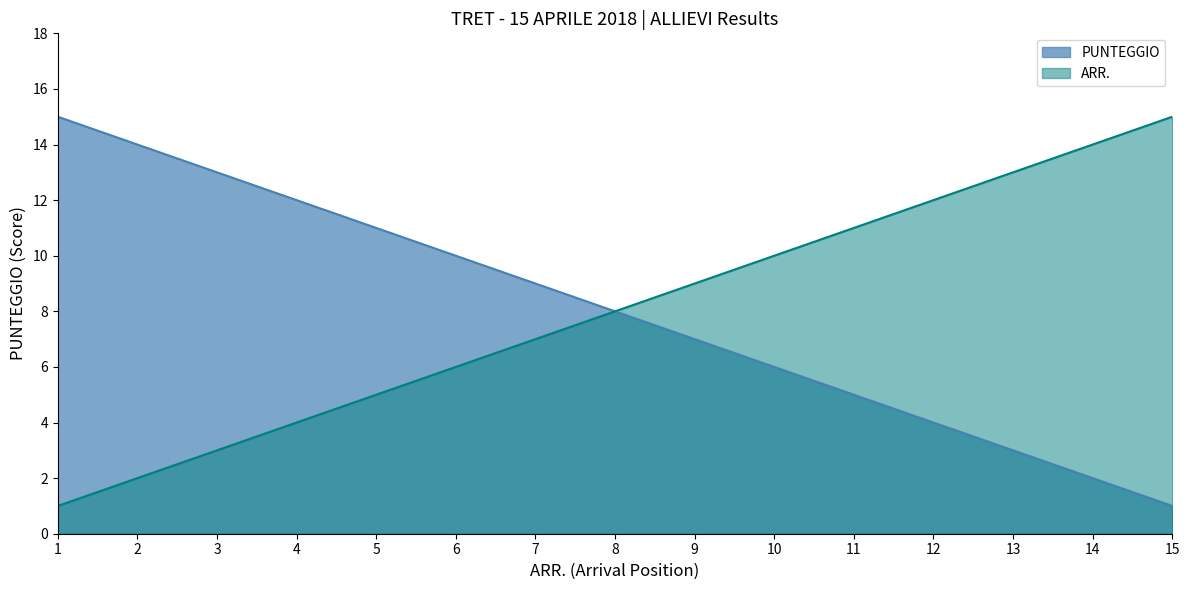

What is the total value across all series at 6?

16